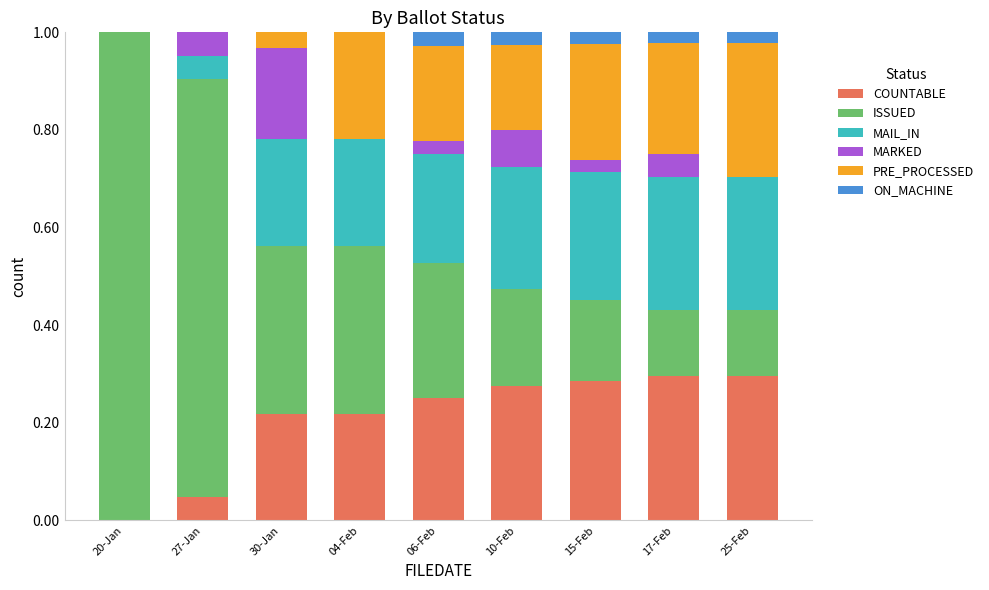

What is the total value across all series at 27-Jan?

1.0